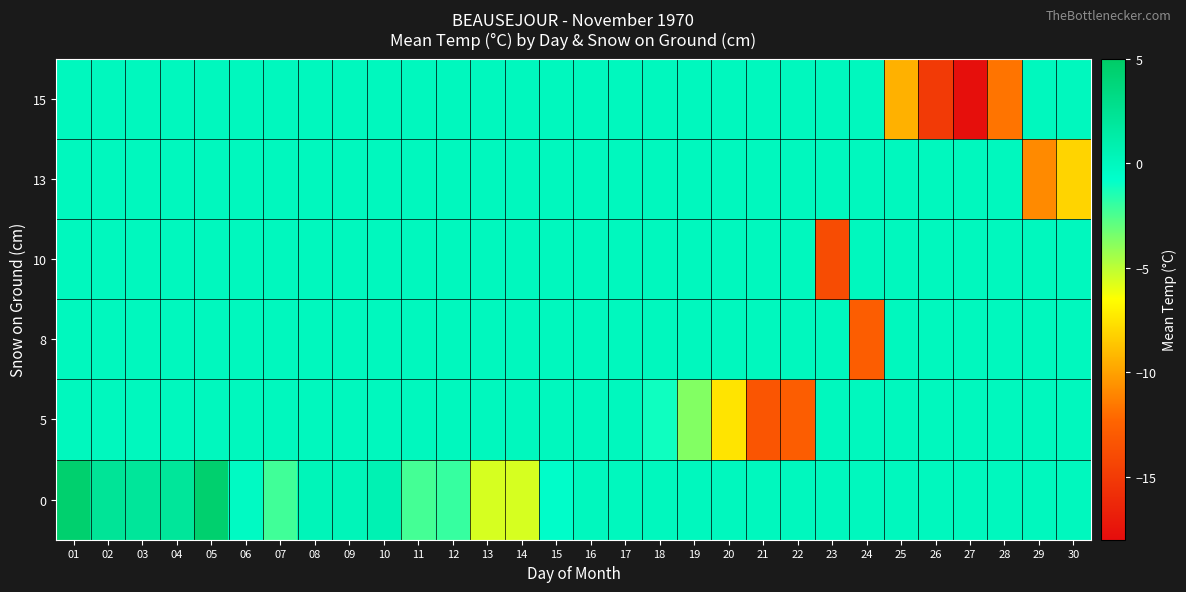

What is the spread (max minus min) of values at 30?

8.1